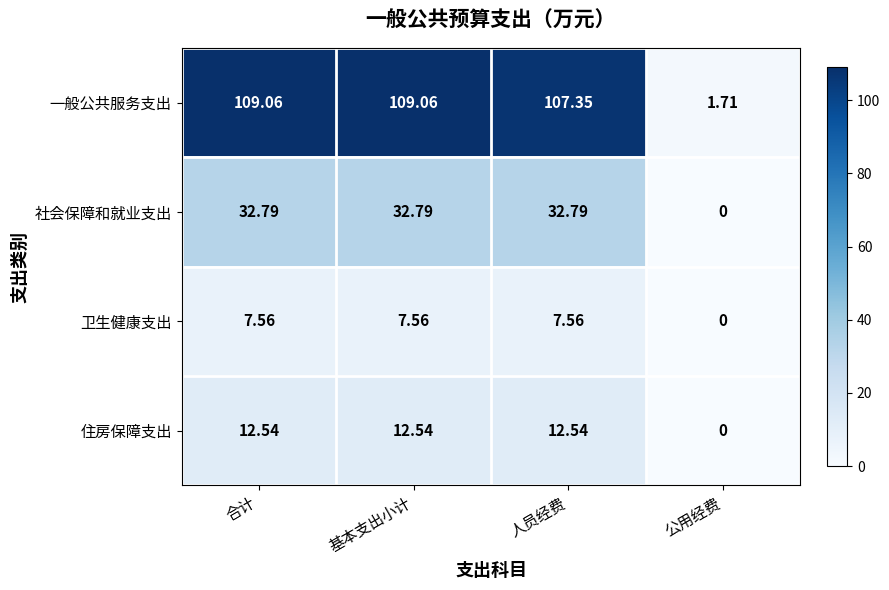

Where does the 一般公共服务支出 series first go above 109?

合计